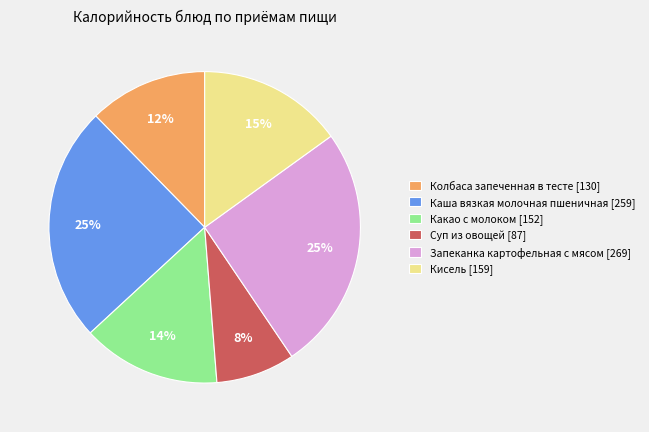

What is the ratio of the value at Запеканка картофельная с мясом to the value at Кисель?

1.7